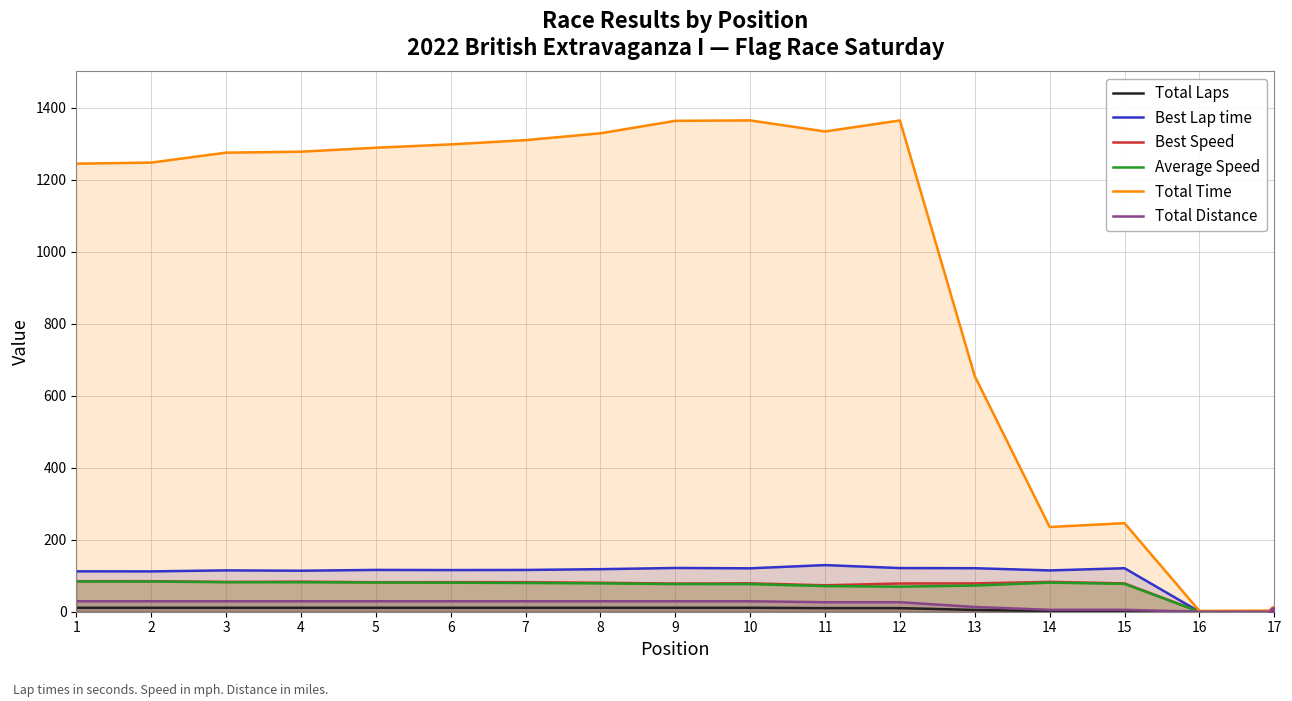

How many data points in Best Speed are above 80?

9